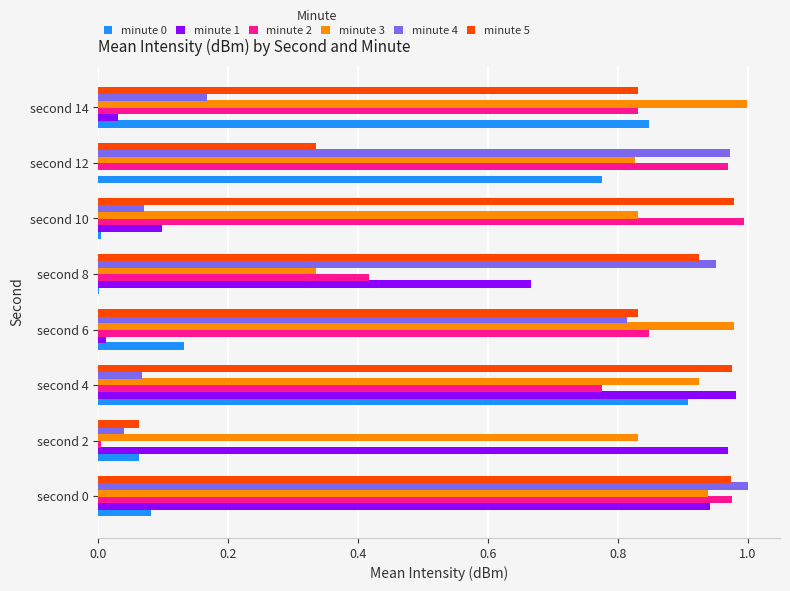

True or false: minute 1 has a value of 0.1 at second 10.

True